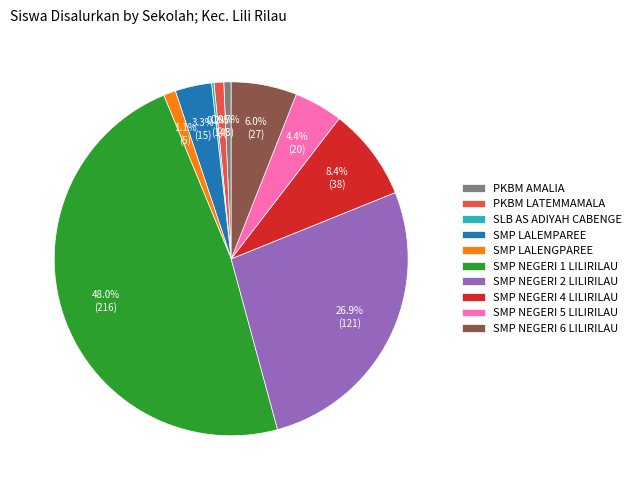

What percentage is the SMP LALEMPAREE slice, to the nearest percent?

3%